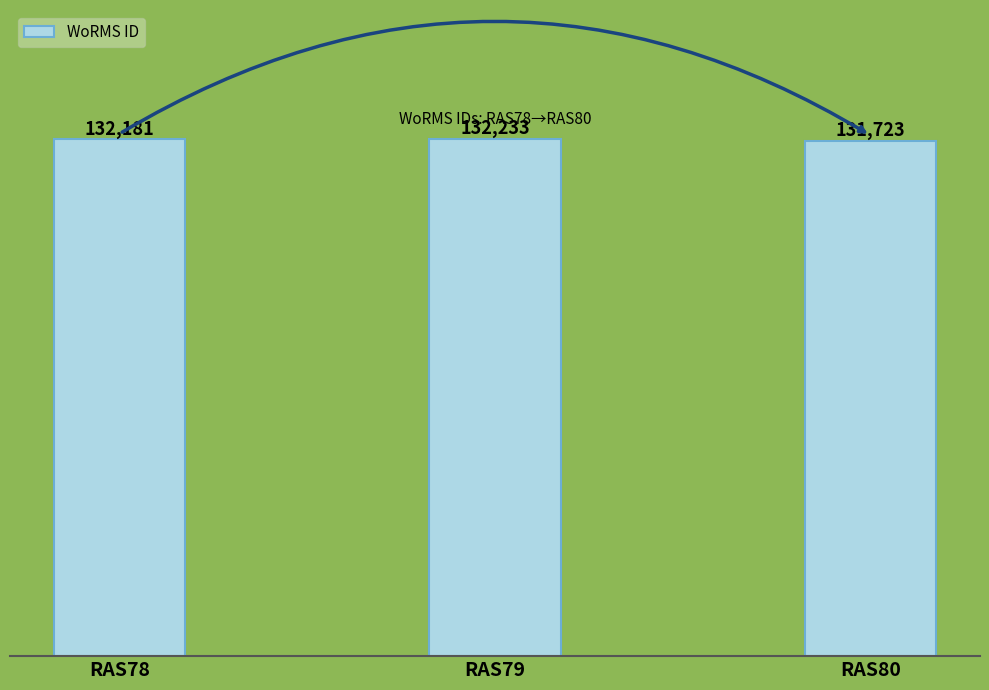

How many values are between 131723 and 132233?

3